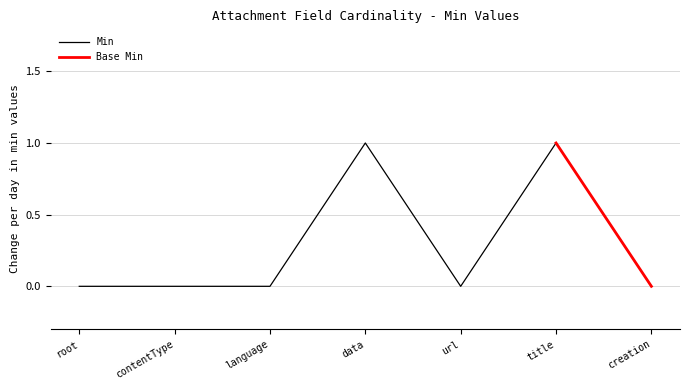

How many data points does each series have?

7